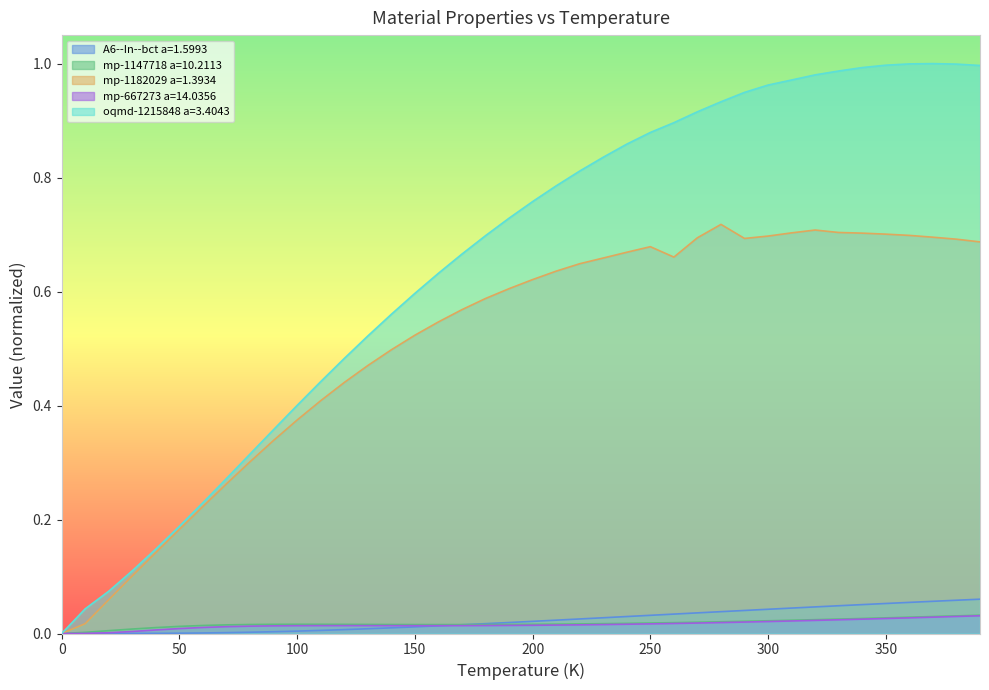

Which series has the largest range (max minus min)?

oqmd-1215848 a=3.4043